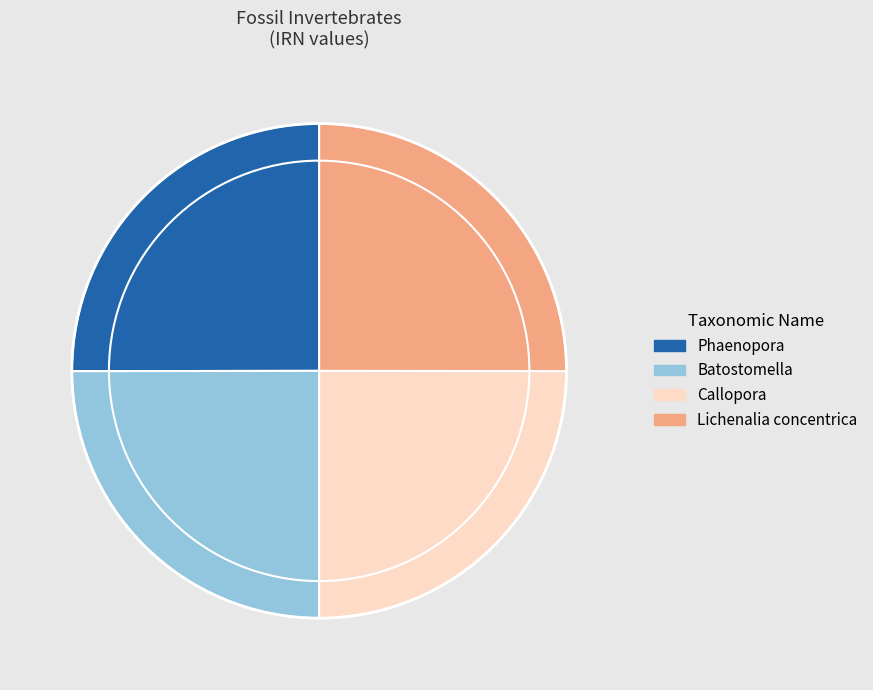

The Callopora slice represents 36% of the pie. True or false?

False